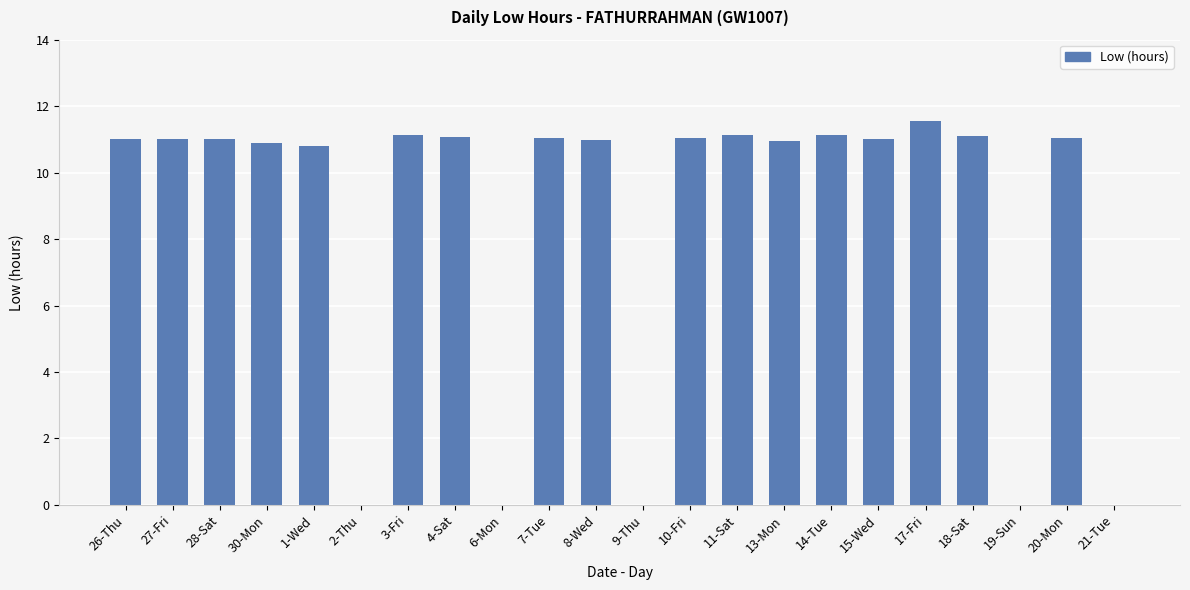

What is the approximate value at 30-Mon?

10.9